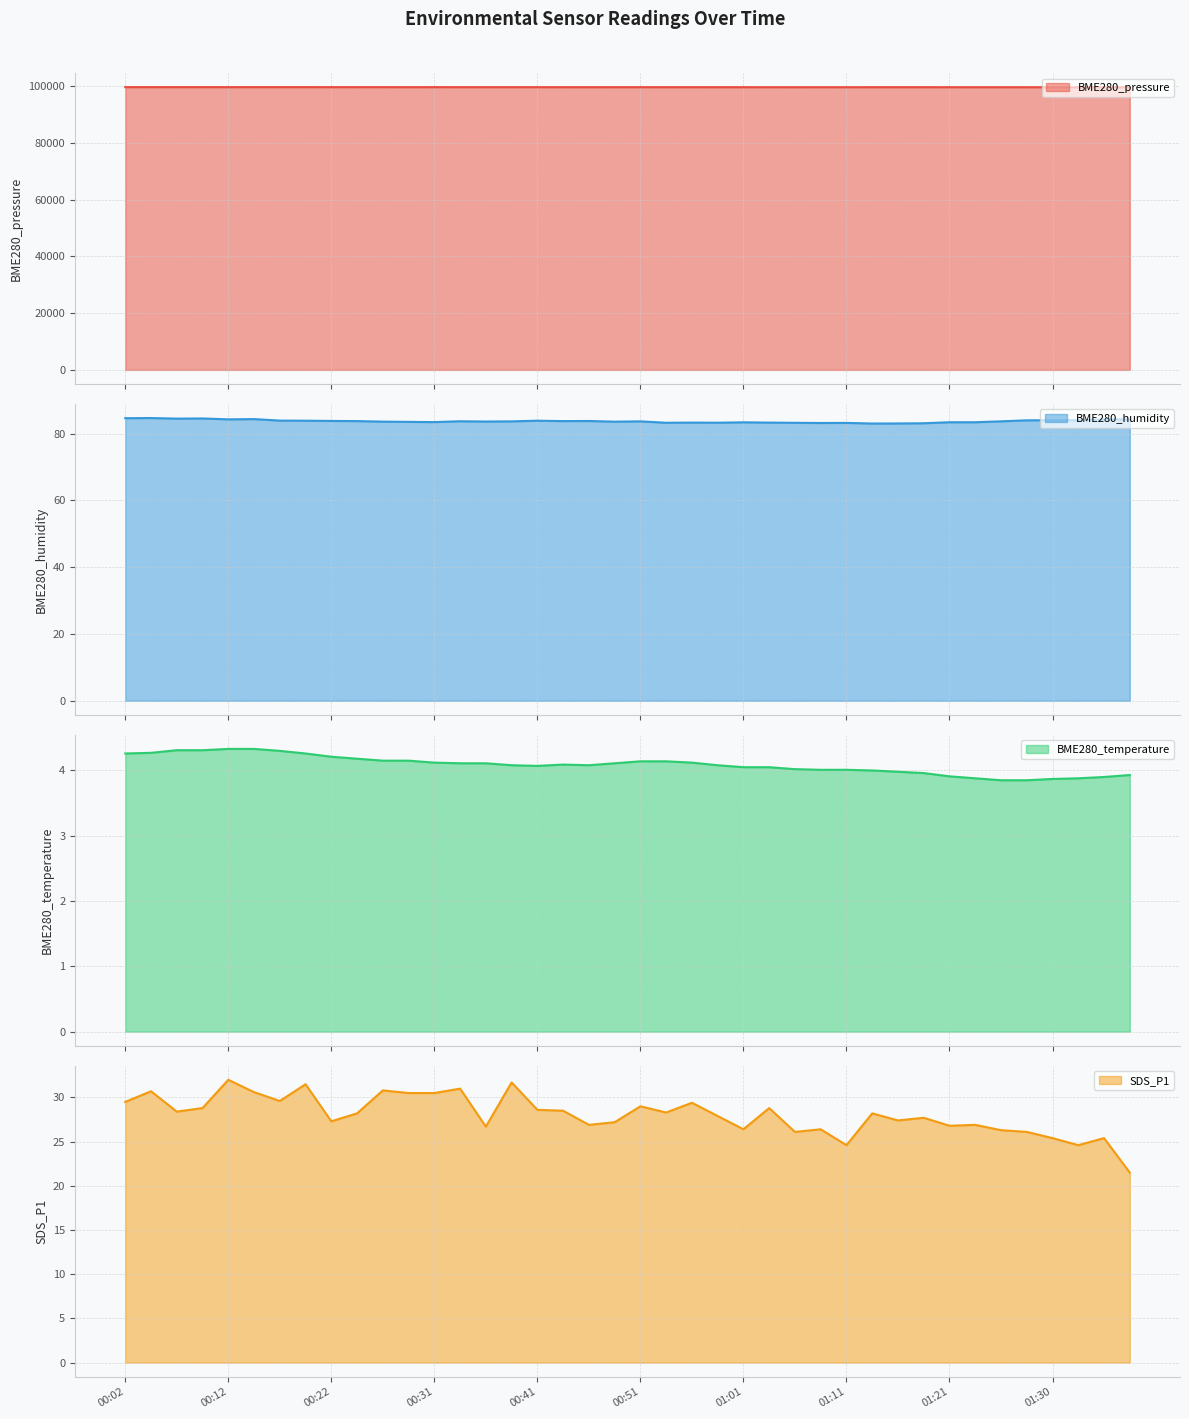

Reading right to left, extract all data points from this chart.

BME280_pressure: 99562.2	99559.5	99562.2	99560.9	99560.8	99565.4	99566.2	99570.4	99575.4	99575.4	99576.3	99567.9	99570.7	99568.4	99570.4	99574.0	99576.4	99582.0	99580.1	99582.1	99578.7	99576.9	99578.9	99582.6	99583.8	99582.2	99584.4	99587.1	99581.9	99586.9	99586.5	99587.0	99590.5	99593.7	99592.9	99588.9	99593.7	99591.0	99594.3	99592.8
BME280_humidity: 84.3	84.3	84.0	84.0	84.0	83.7	83.4	83.4	83.1	83.1	83.0	83.2	83.2	83.3	83.3	83.4	83.3	83.3	83.3	83.7	83.6	83.8	83.8	83.9	83.7	83.6	83.7	83.5	83.5	83.6	83.8	83.8	83.9	83.9	84.4	84.3	84.6	84.5	84.7	84.6
BME280_temperature: 3.9	3.9	3.9	3.9	3.9	3.9	3.9	3.9	4.0	4.0	4.0	4.0	4.0	4.0	4.0	4.0	4.1	4.1	4.1	4.1	4.1	4.1	4.1	4.1	4.1	4.1	4.1	4.1	4.2	4.2	4.2	4.2	4.3	4.3	4.3	4.3	4.3	4.3	4.3	4.3
SDS_P1: 21.5	25.4	24.6	25.4	26.1	26.3	26.9	26.8	27.7	27.4	28.2	24.6	26.4	26.1	28.8	26.4	27.9	29.4	28.3	29.0	27.2	26.9	28.5	28.6	31.7	26.7	31.0	30.5	30.5	30.8	28.2	27.3	31.5	29.6	30.6	32.0	28.8	28.4	30.7	29.5